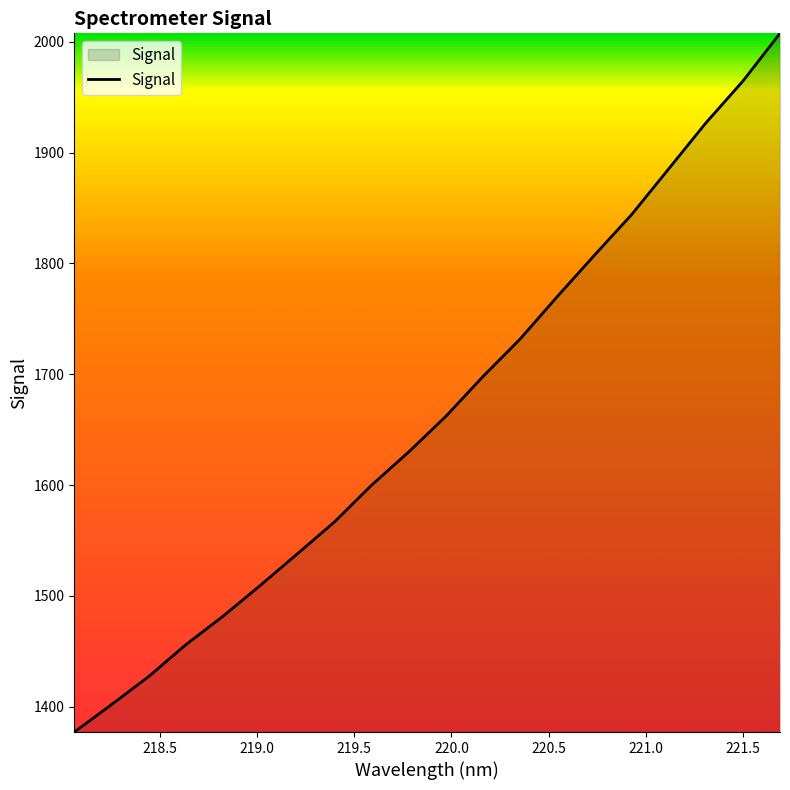

What is the difference between the second highest and second lowest values?

562.7